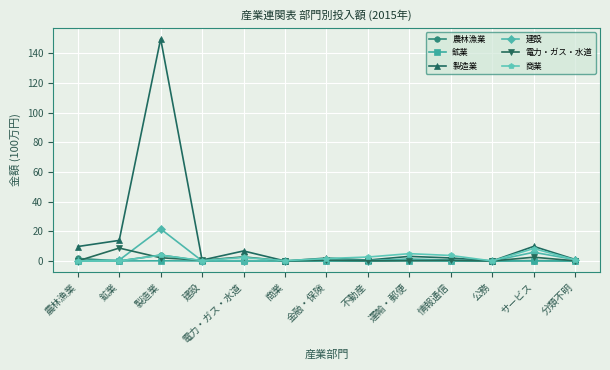

Read the 建設 value at 運輸・郵便.

1.4